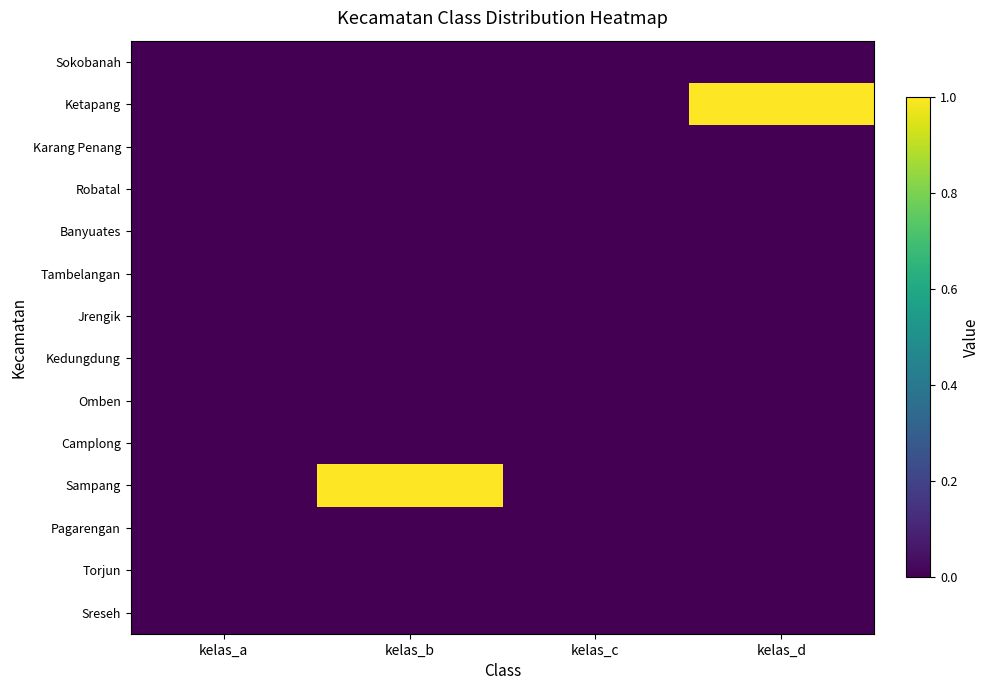

Reading right to left, list all the values displayed in this chart.

Sreseh: kelas_d=0	kelas_c=0	kelas_b=0	kelas_a=0
Torjun: kelas_d=0	kelas_c=0	kelas_b=0	kelas_a=0
Pagarengan: kelas_d=0	kelas_c=0	kelas_b=0	kelas_a=0
Sampang: kelas_d=0	kelas_c=0	kelas_b=1	kelas_a=0
Camplong: kelas_d=0	kelas_c=0	kelas_b=0	kelas_a=0
Omben: kelas_d=0	kelas_c=0	kelas_b=0	kelas_a=0
Kedungdung: kelas_d=0	kelas_c=0	kelas_b=0	kelas_a=0
Jrengik: kelas_d=0	kelas_c=0	kelas_b=0	kelas_a=0
Tambelangan: kelas_d=0	kelas_c=0	kelas_b=0	kelas_a=0
Banyuates: kelas_d=0	kelas_c=0	kelas_b=0	kelas_a=0
Robatal: kelas_d=0	kelas_c=0	kelas_b=0	kelas_a=0
Karang Penang: kelas_d=0	kelas_c=0	kelas_b=0	kelas_a=0
Ketapang: kelas_d=1	kelas_c=0	kelas_b=0	kelas_a=0
Sokobanah: kelas_d=0	kelas_c=0	kelas_b=0	kelas_a=0